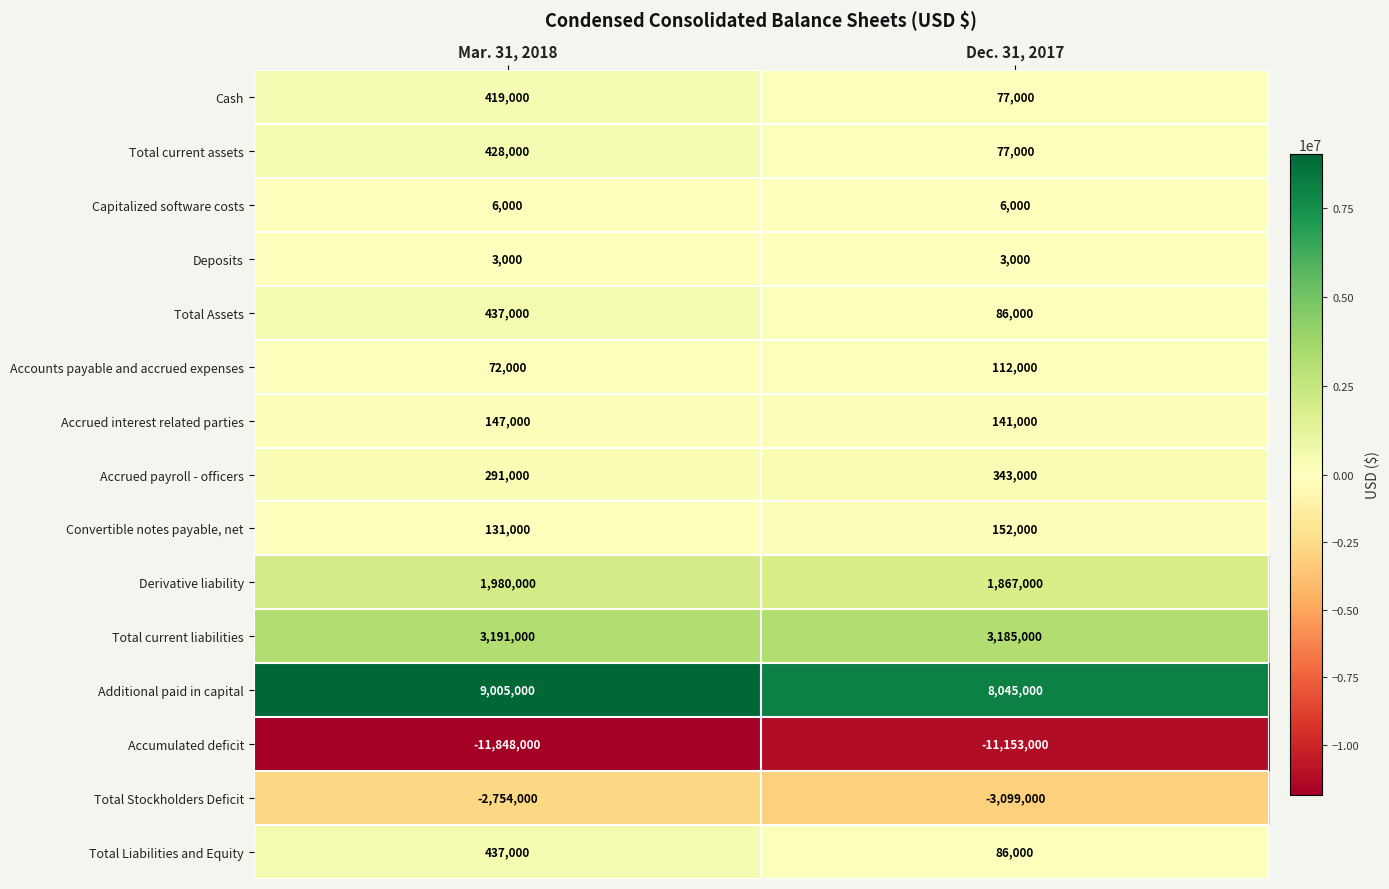

Reading left to right, extract all data points from this chart.

Cash: 419000	77000
Total current assets: 428000	77000
Capitalized software costs: 6000	6000
Deposits: 3000	3000
Total Assets: 437000	86000
Accounts payable and accrued expenses: 72000	112000
Accrued interest related parties: 147000	141000
Accrued payroll - officers: 291000	343000
Convertible notes payable, net: 131000	152000
Derivative liability: 1980000	1867000
Total current liabilities: 3191000	3185000
Additional paid in capital: 9005000	8045000
Accumulated deficit: -11848000	-11153000
Total Stockholders Deficit: -2754000	-3099000
Total Liabilities and Equity: 437000	86000